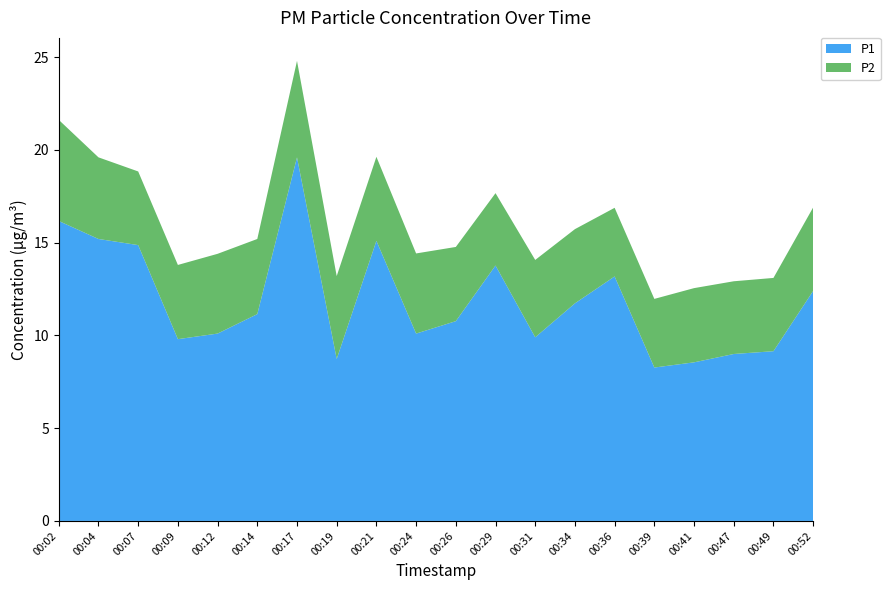

Reading left to right, what are all the values shown in this chart?

P1: 00:02=16.2	00:04=15.2	00:07=14.9	00:09=9.8	00:12=10.1	00:14=11.2	00:17=19.6	00:19=8.7	00:21=15.1	00:24=10.1	00:26=10.8	00:29=13.8	00:31=9.9	00:34=11.7	00:36=13.2	00:39=8.3	00:41=8.6	00:47=9.0	00:49=9.2	00:52=12.4
P2: 00:02=5.5	00:04=4.4	00:07=4.0	00:09=4.0	00:12=4.3	00:14=4.0	00:17=5.2	00:19=4.5	00:21=4.5	00:24=4.3	00:26=4.0	00:29=3.9	00:31=4.2	00:34=4.0	00:36=3.7	00:39=3.7	00:41=4.0	00:47=3.9	00:49=4.0	00:52=4.5